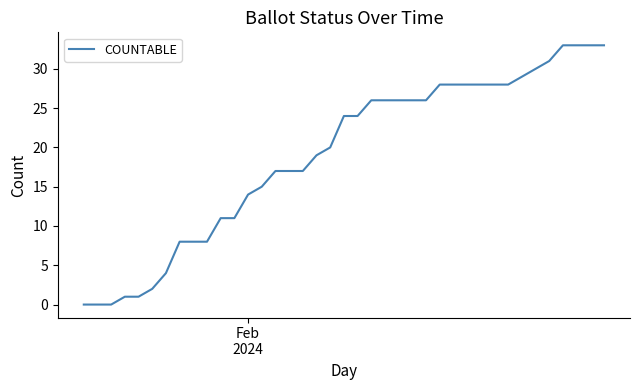

What is the difference between the maximum and minimum values?

33